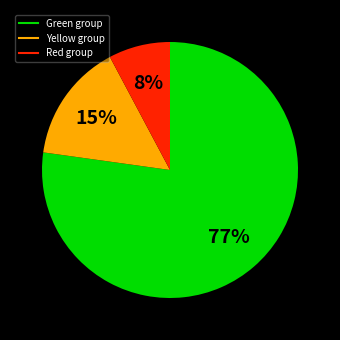

To the nearest percent, what is the difference between the largest and smallest slice percentages?

69%